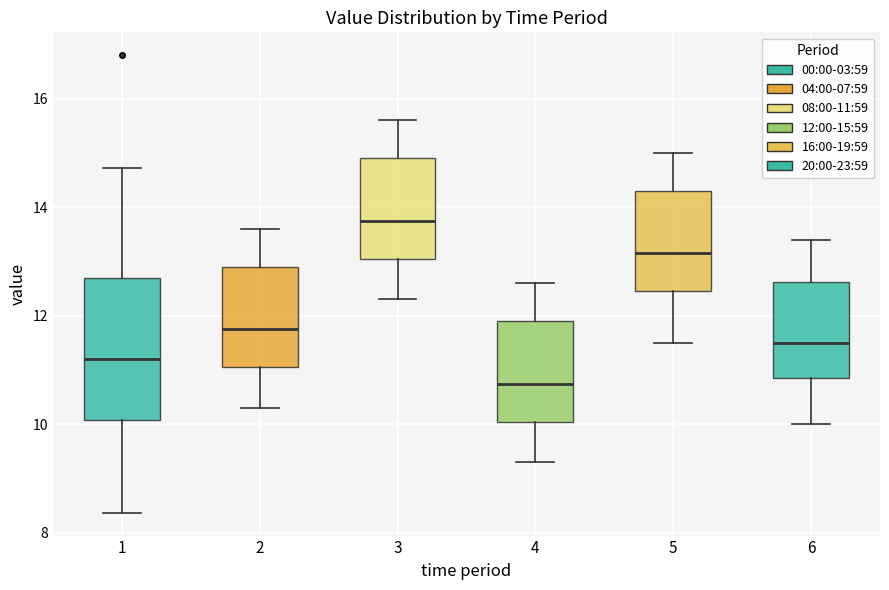

Reading left to right, transcribe this box plot: for each box, give where its median line is, the range the box spans, and where its two whiskers end, as read against the y-axis. The values are not printed on the chart, so give them approximately, as read against the axis.

1: median 11.2, box 10.0 to 12.8, whiskers 8.4 to 14.8
2: median 11.8, box 11.0 to 13.0, whiskers 10.4 to 13.6
3: median 13.8, box 13.0 to 15.0, whiskers 12.4 to 15.6
4: median 10.8, box 10.0 to 12.0, whiskers 9.4 to 12.6
5: median 13.2, box 12.4 to 14.4, whiskers 11.6 to 15.0
6: median 11.6, box 10.8 to 12.6, whiskers 10.0 to 13.4